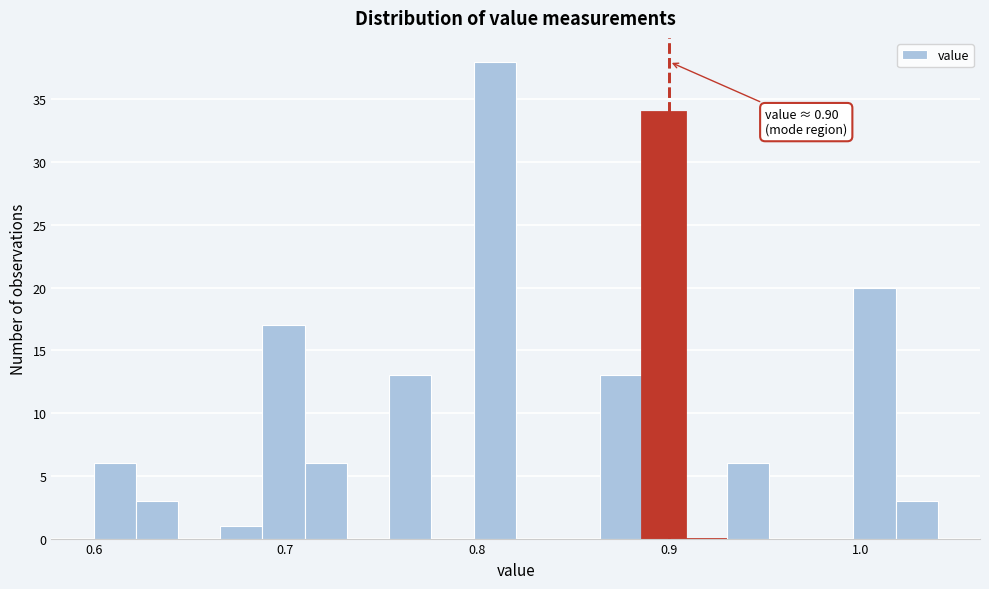

Read against the x-axis, roughly where is the centre of the tallest bar?

0.81